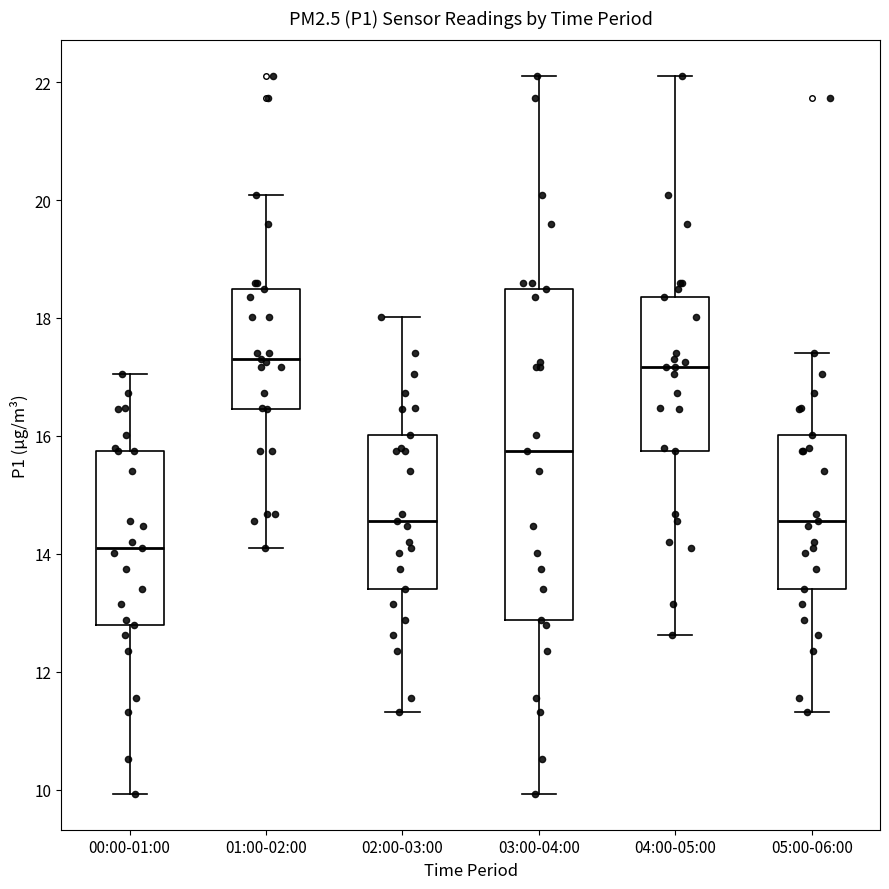

Which box's median line is the lowest?

00:00-01:00